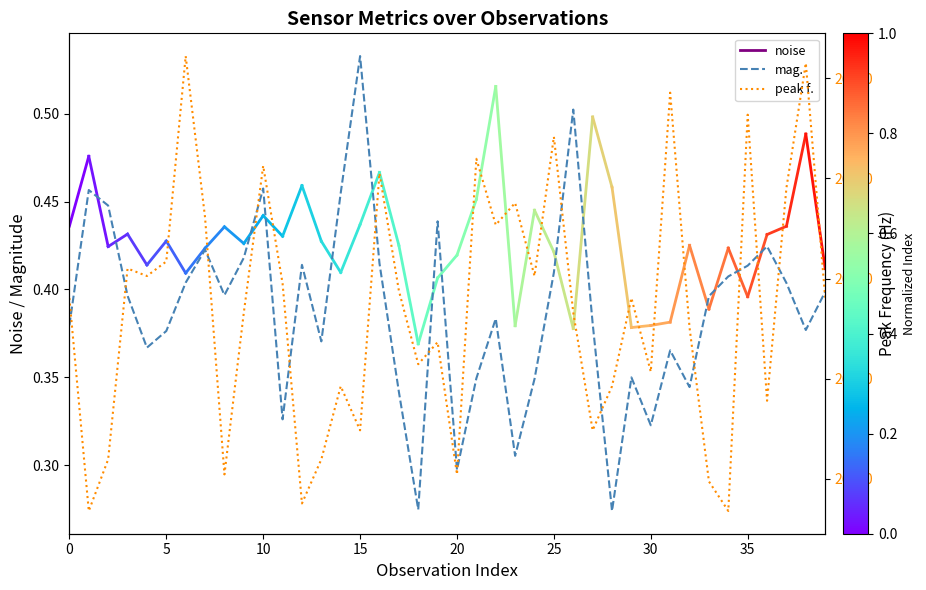

Which series changed the most between 25 and 35?

peak f.